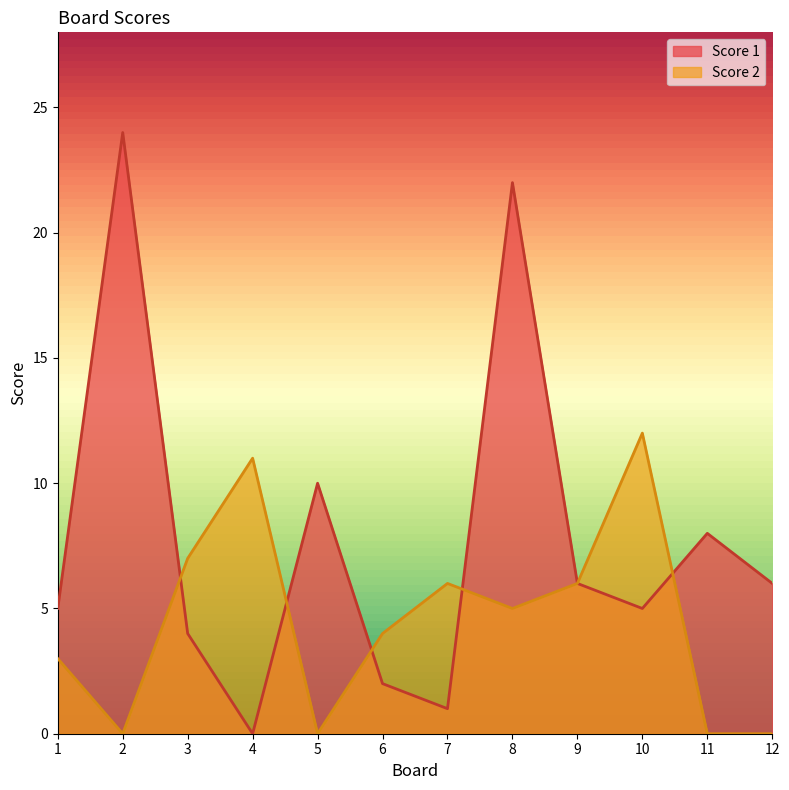

Rank the series by their average value, from lowest to highest.

Score 2, Score 1